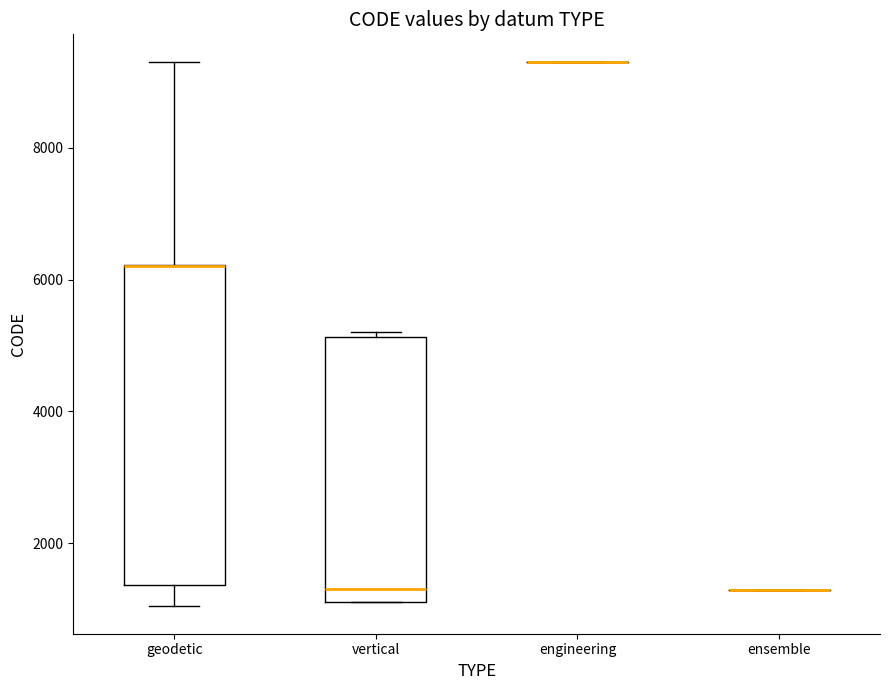

Reading left to right, read every box against the y-axis: the position of its median line, the range the box covers, and the ends of its whiskers. The values are not printed on the chart, so give them approximately, as read against the axis.

geodetic: median 6200 (drawn on the box's upper edge), box 1400 to 6200, whiskers 1000 to 9400
vertical: median 1400, box 1200 to 5200, whiskers 1200 to 5200 (just above the box's upper edge)
engineering: box collapsed to a line at 9400, whiskers 9400 to 9400
ensemble: box collapsed to a line at 1200, whiskers 1200 to 1200